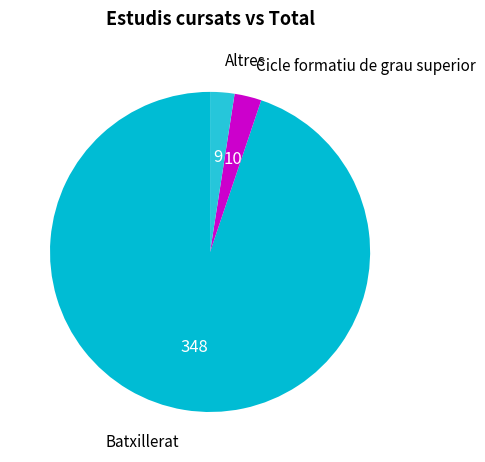

Combined, do Altres and Batxillerat account for over 50%?

Yes